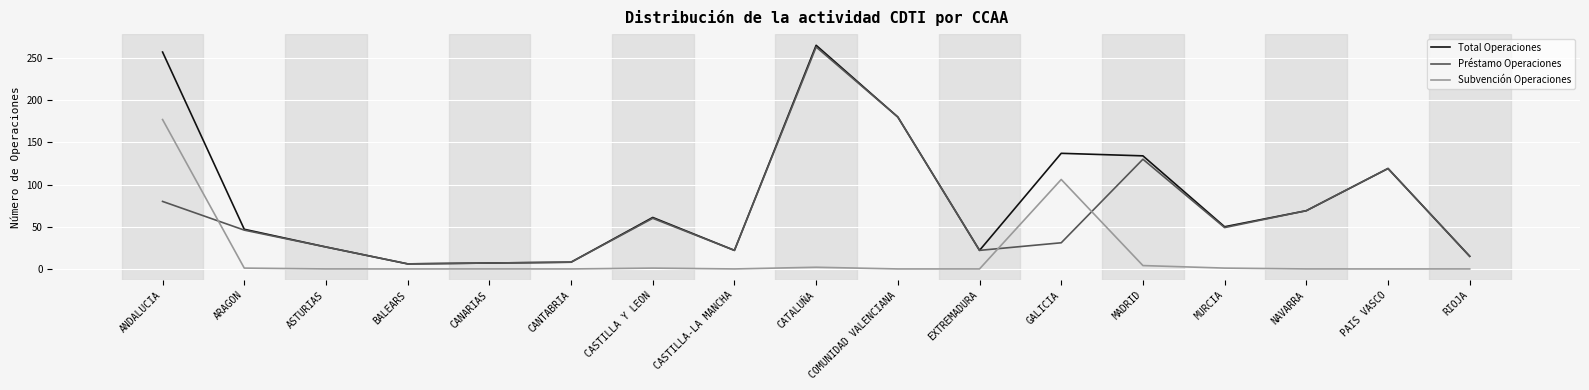

In Préstamo Operaciones, how many points are lower than both neighbors (excluding endpoints)?

4